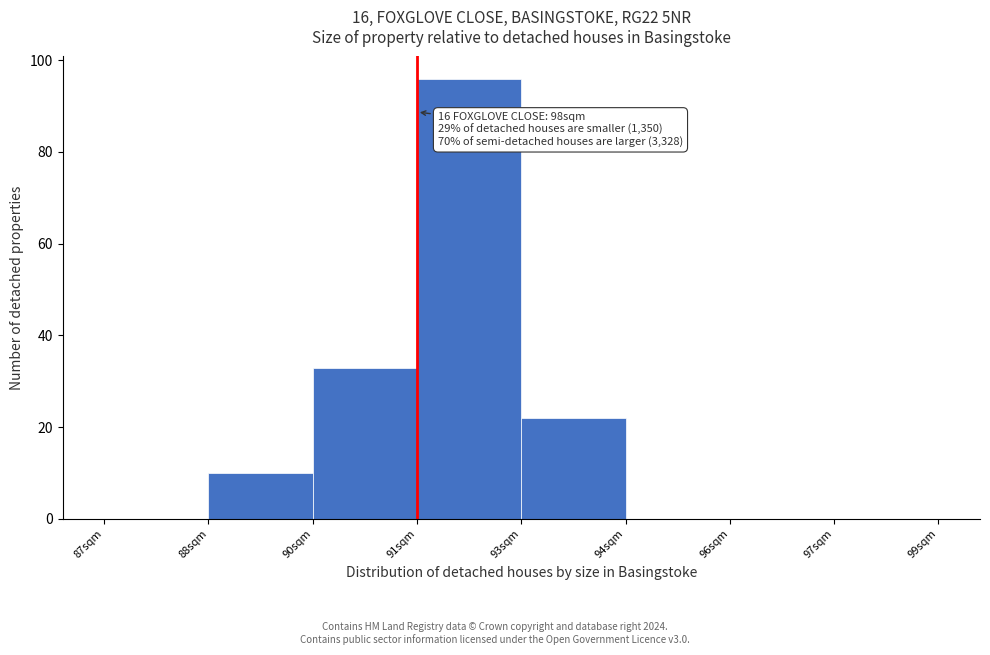

Reading left to right, what are all the values shown in this chart?

87sqm=0	88sqm=10	90sqm=33	91sqm=96	93sqm=22	94sqm=0	96sqm=0	97sqm=0